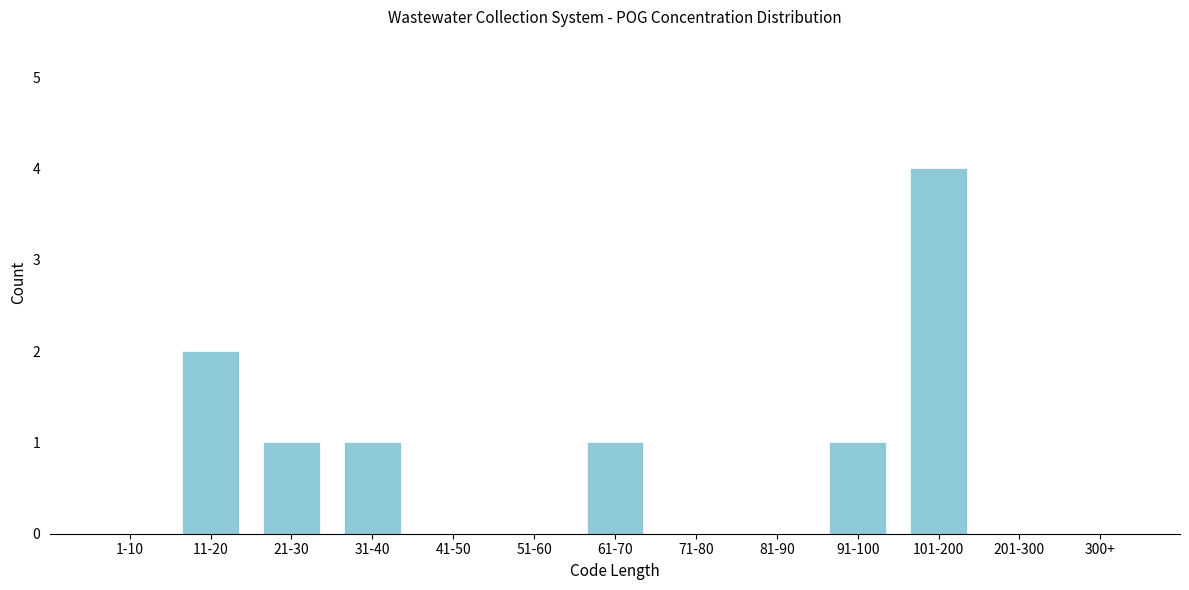

Reading right to left, list all the values displayed in this chart.

300+=0	201-300=0	101-200=4	91-100=1	81-90=0	71-80=0	61-70=1	51-60=0	41-50=0	31-40=1	21-30=1	11-20=2	1-10=0